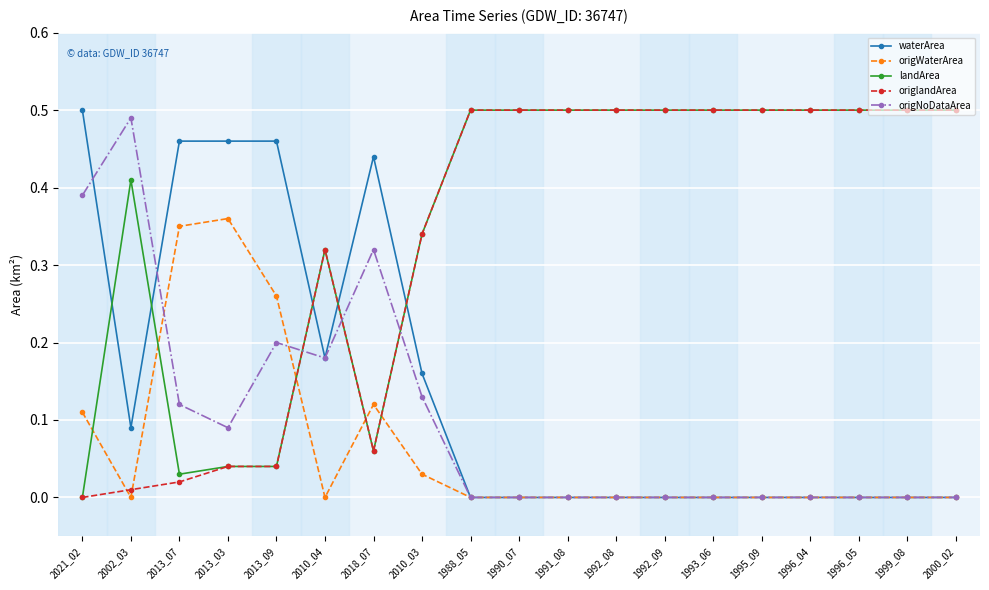

At which category does waterArea reach its first local valley?

2002_03